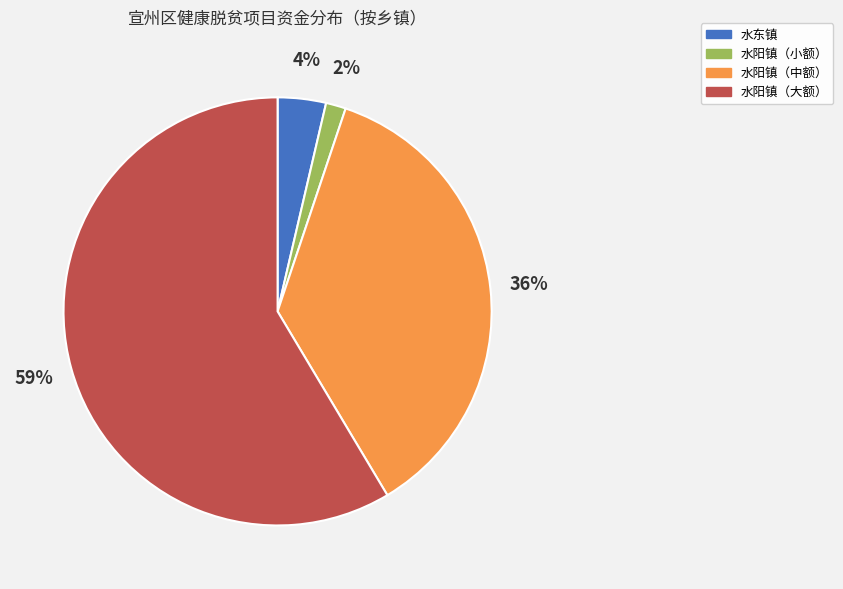

To the nearest percent, what is the average slice percentage?

25%